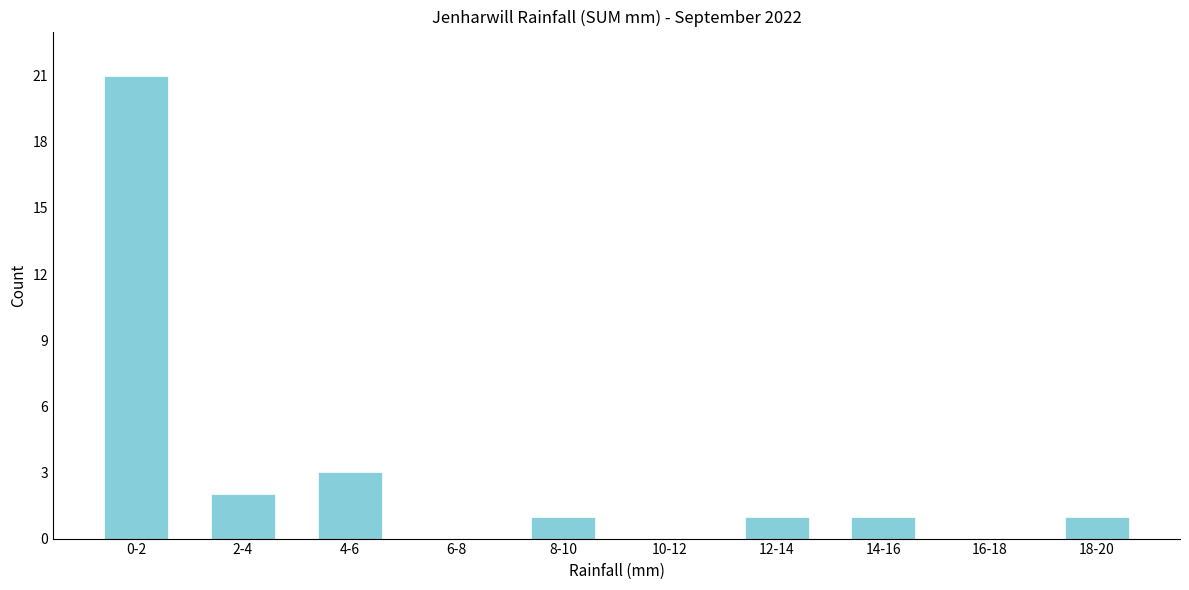

Reading left to right, list all the values displayed in this chart.

0-2=21	2-4=2	4-6=3	6-8=0	8-10=1	10-12=0	12-14=1	14-16=1	16-18=0	18-20=1